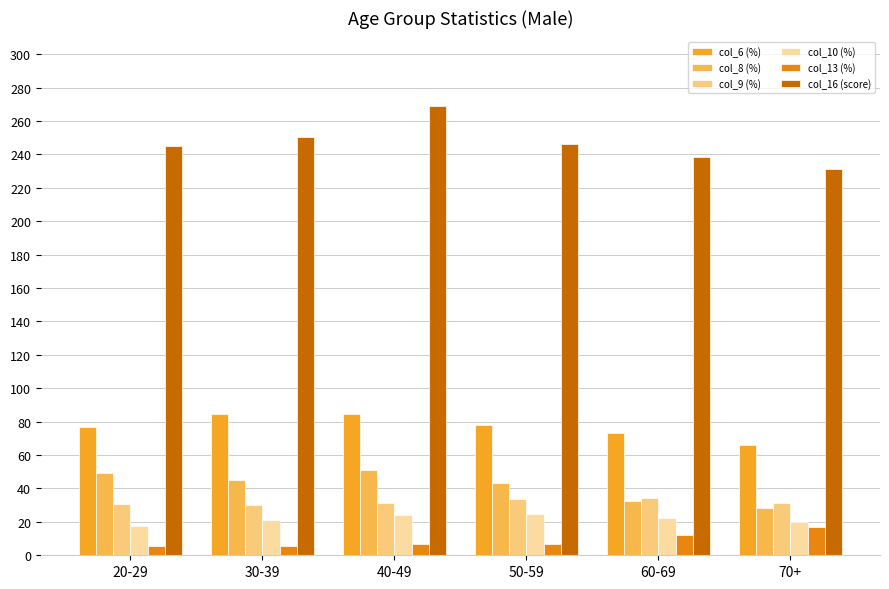

Count the number of data series in this chart.

6